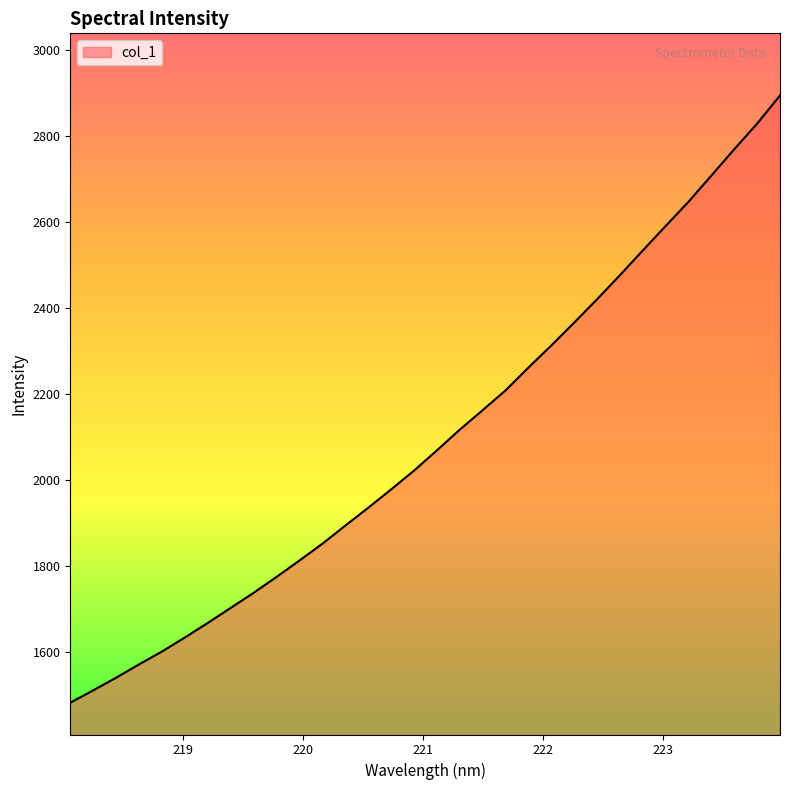

What is the minimum value shown in the chart?

1481.2